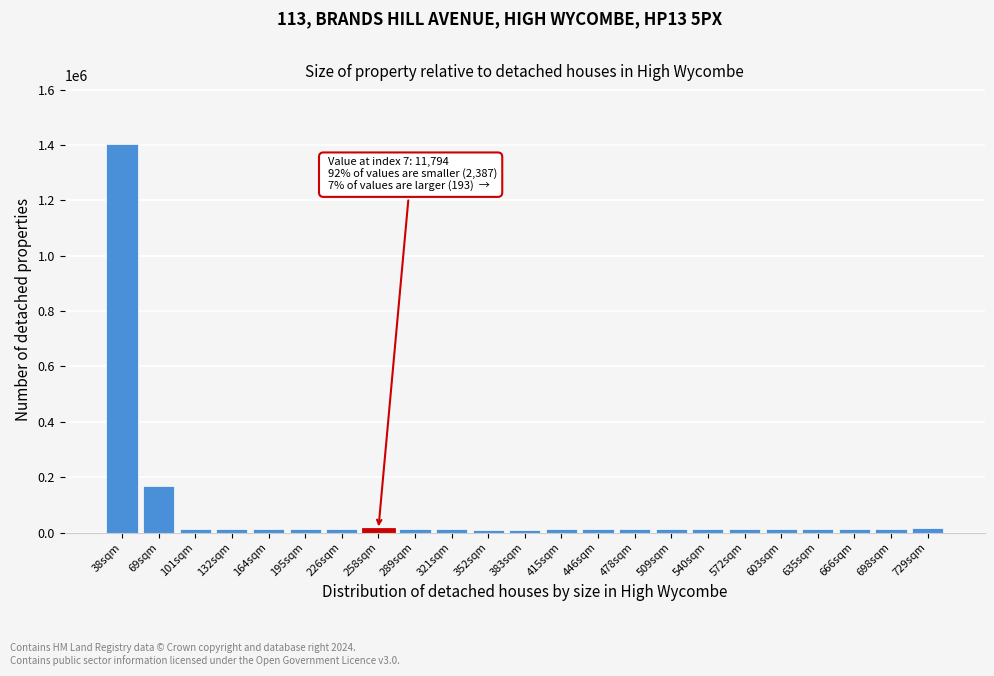

What is the difference between the second highest and minimum values?

159077